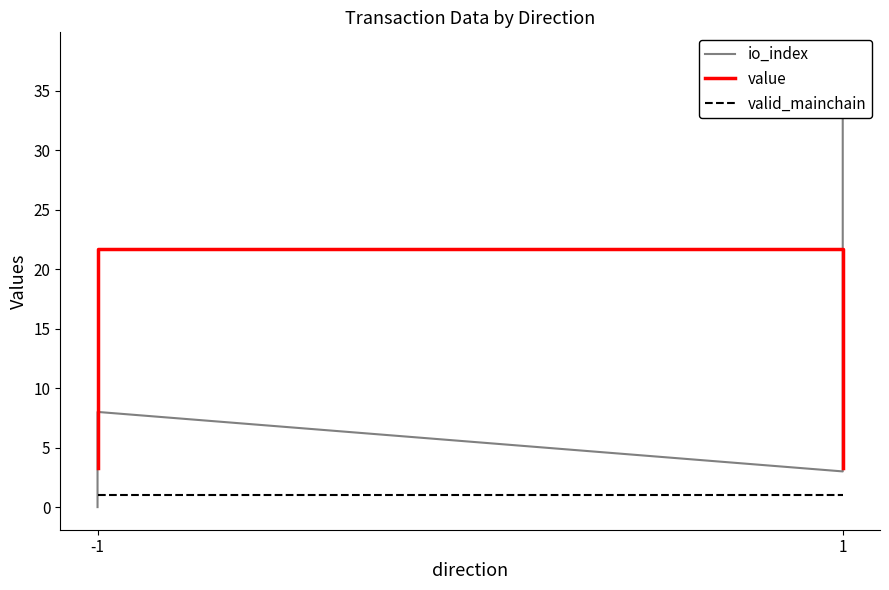

What is the value of the valid_mainchain point at the 1st from the left?

1.0